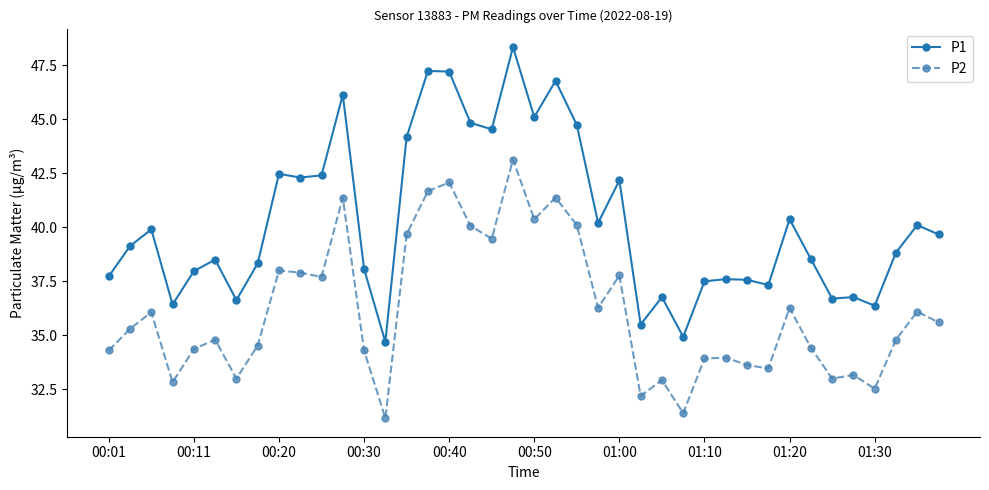

What is the difference between the second highest and minimum values in the P1 series?

12.5